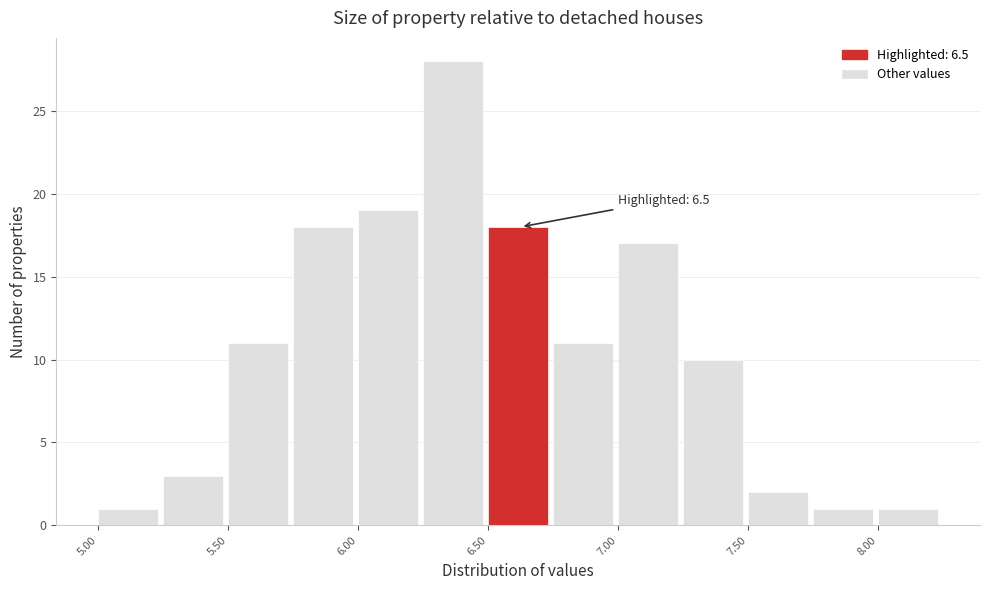

Which range on the x-axis has the tallest bar?

6.25 to 6.50